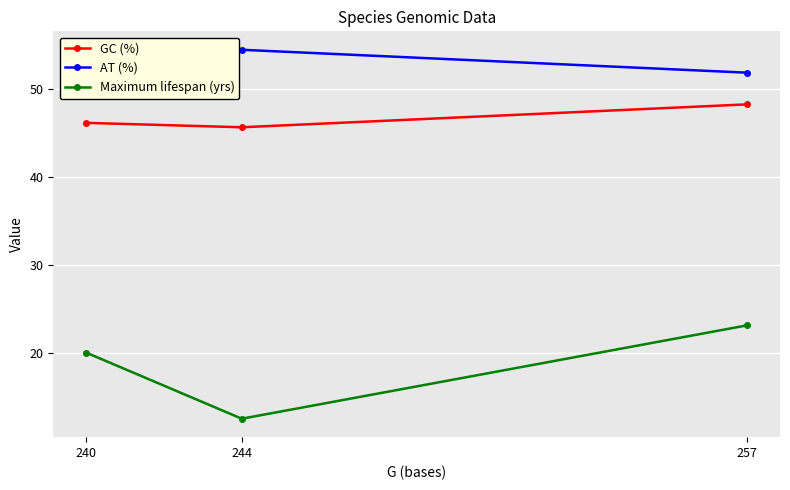

Rank the series by their average value, from highest to lowest.

AT (%), GC (%), Maximum lifespan (yrs)